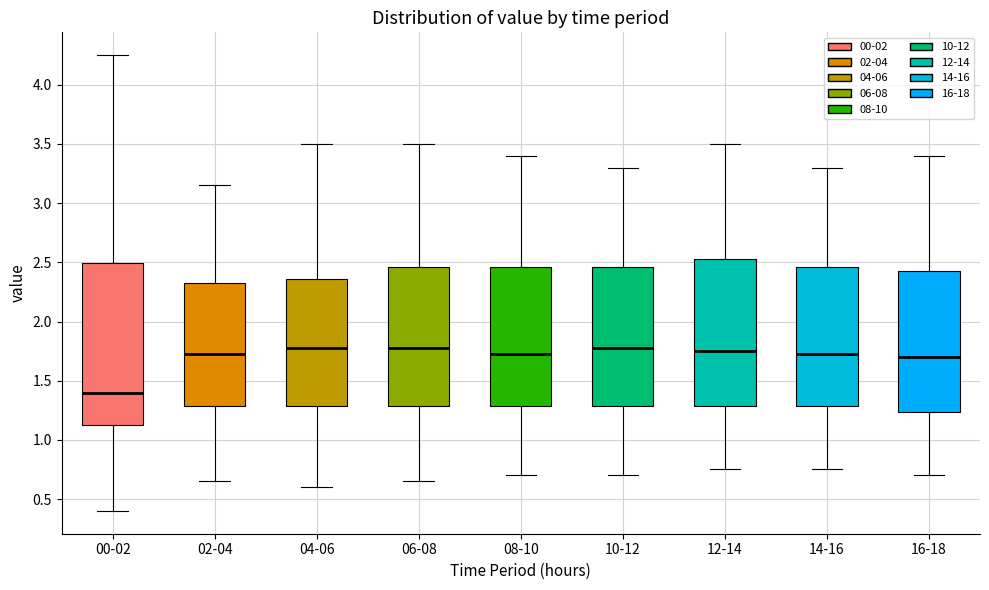

Reading left to right, transcribe this box plot: for each box, give where its median line is, the range the box spans, and where its two whiskers end, as read against the y-axis. The values are not printed on the chart, so give them approximately, as read against the axis.

00-02: median 1.40, box 1.15 to 2.50, whiskers 0.40 to 4.25
02-04: median 1.75, box 1.30 to 2.35, whiskers 0.65 to 3.15
04-06: median 1.80, box 1.30 to 2.35, whiskers 0.60 to 3.50
06-08: median 1.80, box 1.30 to 2.45, whiskers 0.65 to 3.50
08-10: median 1.75, box 1.30 to 2.45, whiskers 0.70 to 3.40
10-12: median 1.80, box 1.30 to 2.45, whiskers 0.70 to 3.30
12-14: median 1.75, box 1.30 to 2.55, whiskers 0.75 to 3.50
14-16: median 1.75, box 1.30 to 2.45, whiskers 0.75 to 3.30
16-18: median 1.70, box 1.25 to 2.45, whiskers 0.70 to 3.40